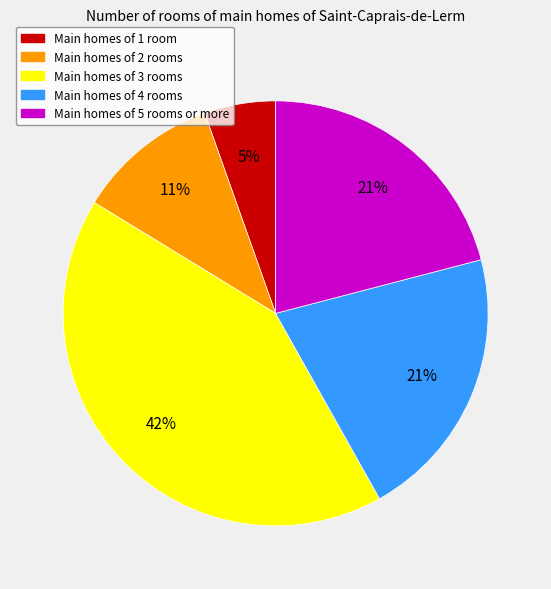

To the nearest percent, what is the average slice percentage?

20%